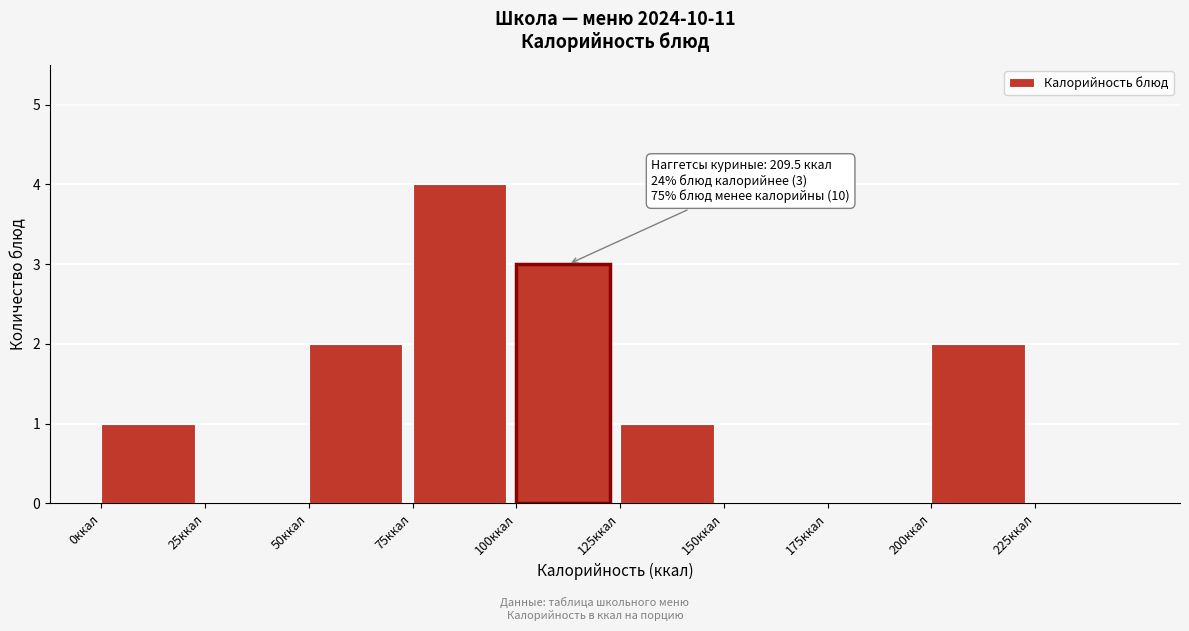

Over which range of the x-axis is the bar tallest?

75 to 100